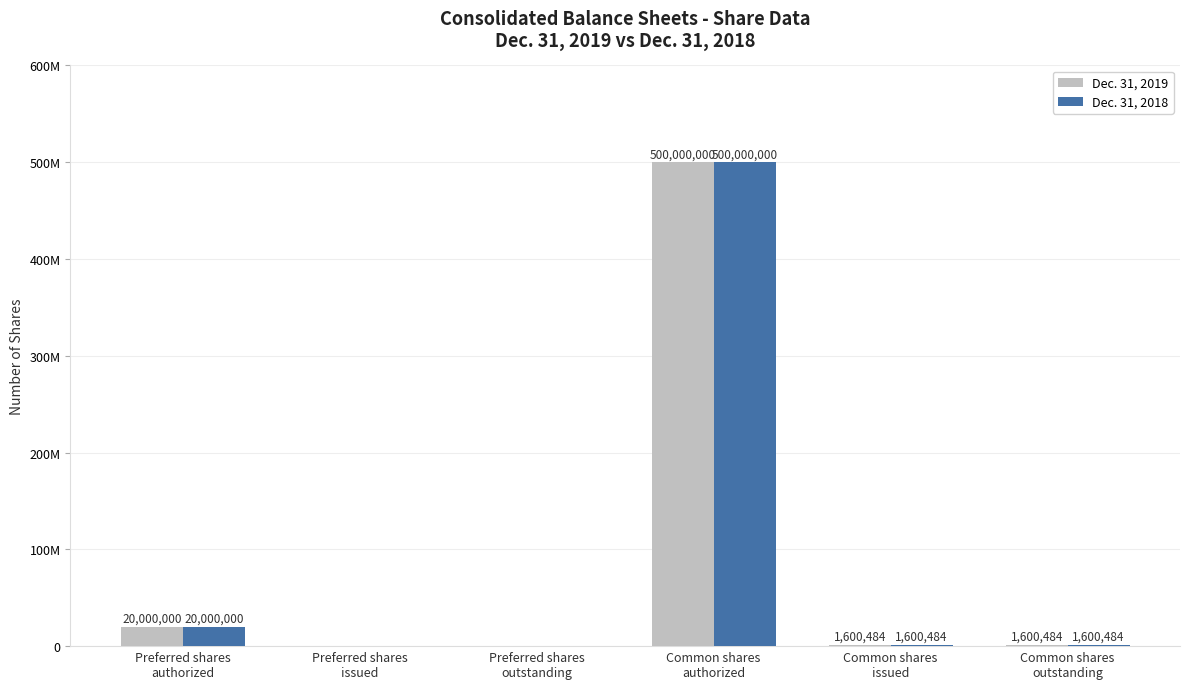

List the series in order of their peak value, lowest first.

Dec. 31, 2019, Dec. 31, 2018